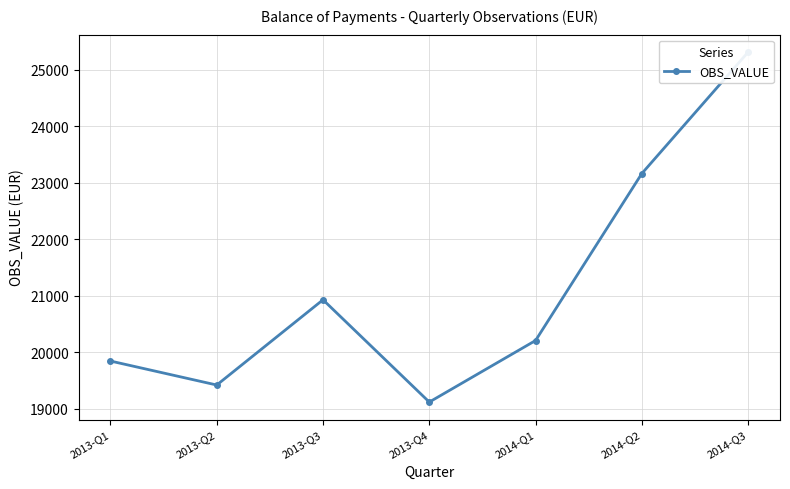

What is the sum of all values?

147980.8